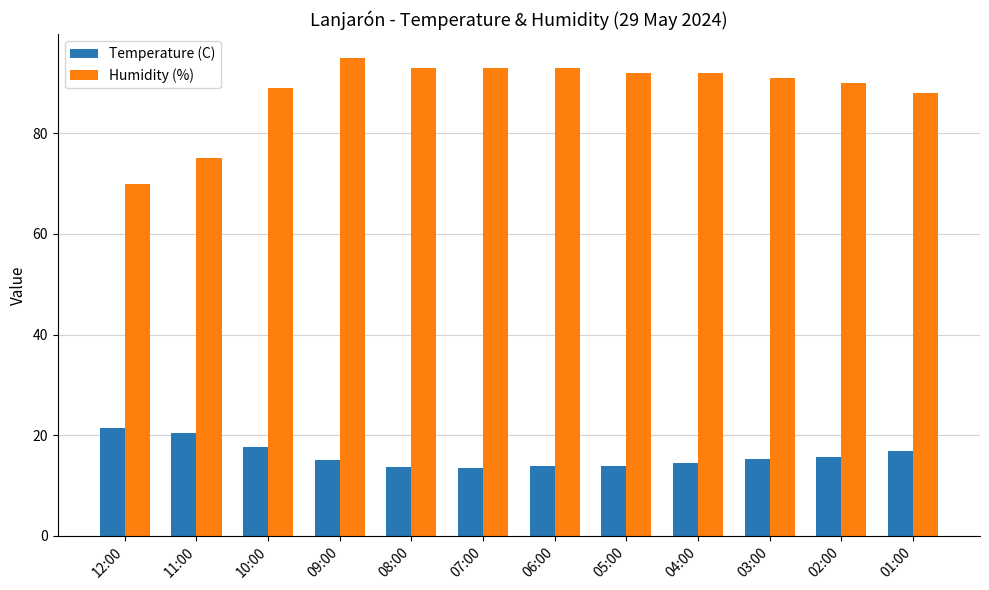

What is the difference between the second highest and second lowest values in the Humidity (%) series?

18.0